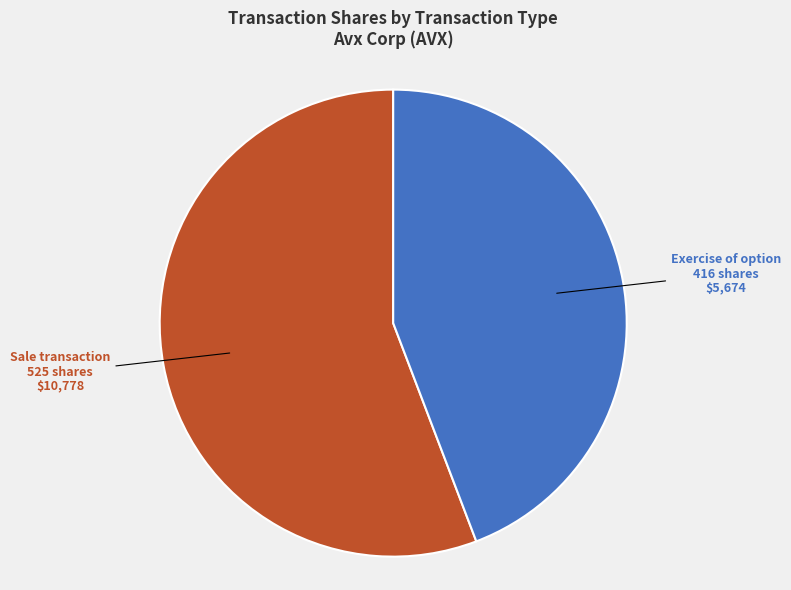

Is there any slice that represents more than half of the pie?

Yes